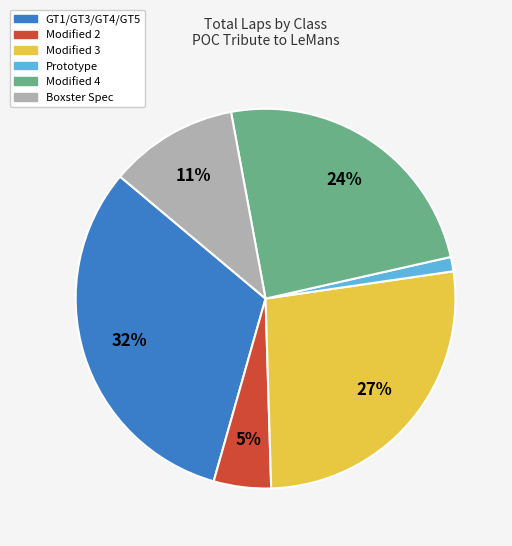

To the nearest percent, what is the average slice percentage?

17%